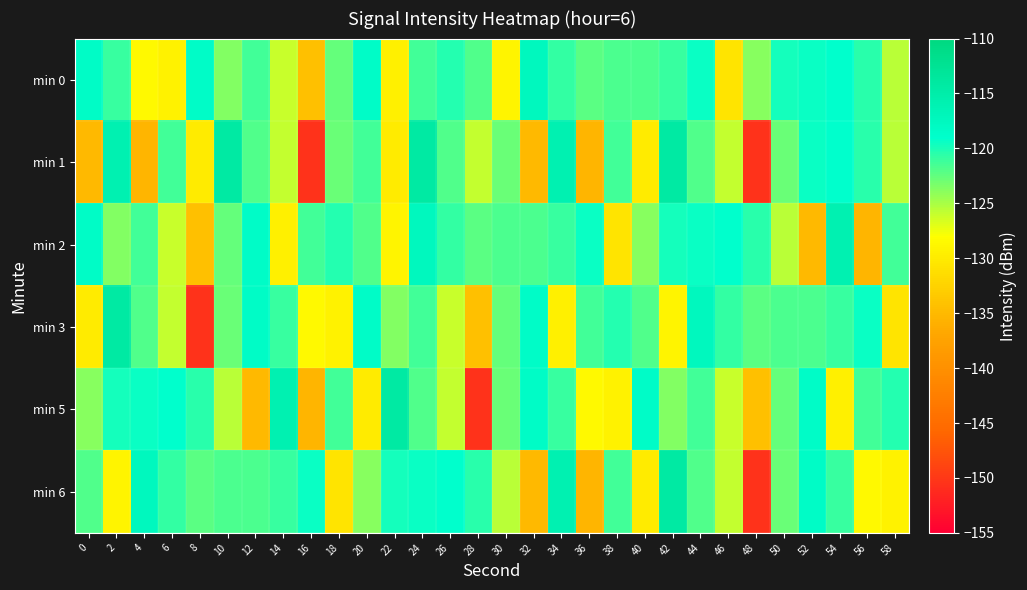

Rank the series at 4 from lowest to highest value.

min 1, min 0, min 3, min 2, min 5, min 6